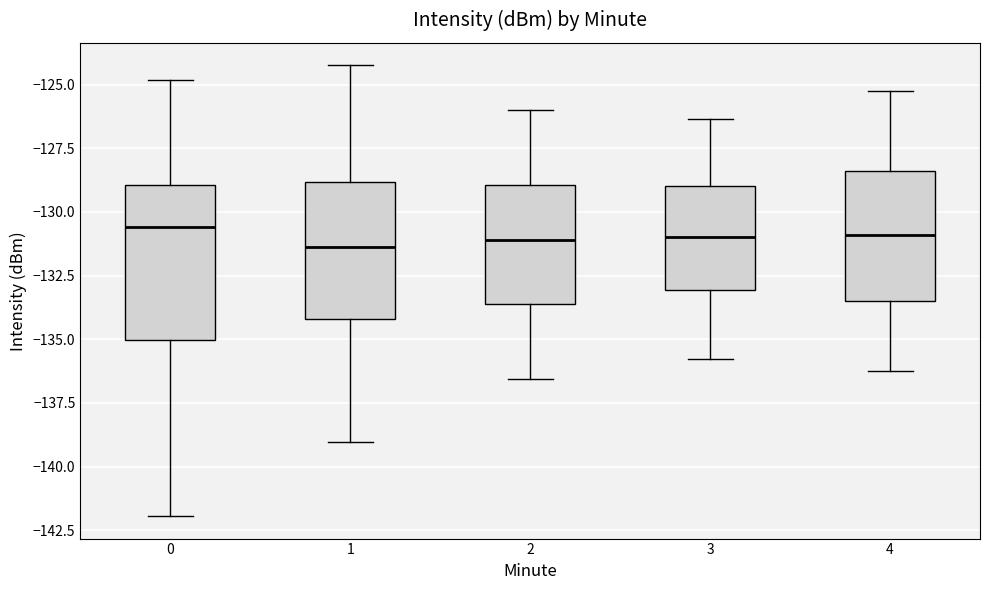

Comparing the boxes themselves (not the whiskers), which one is the tallest?

0